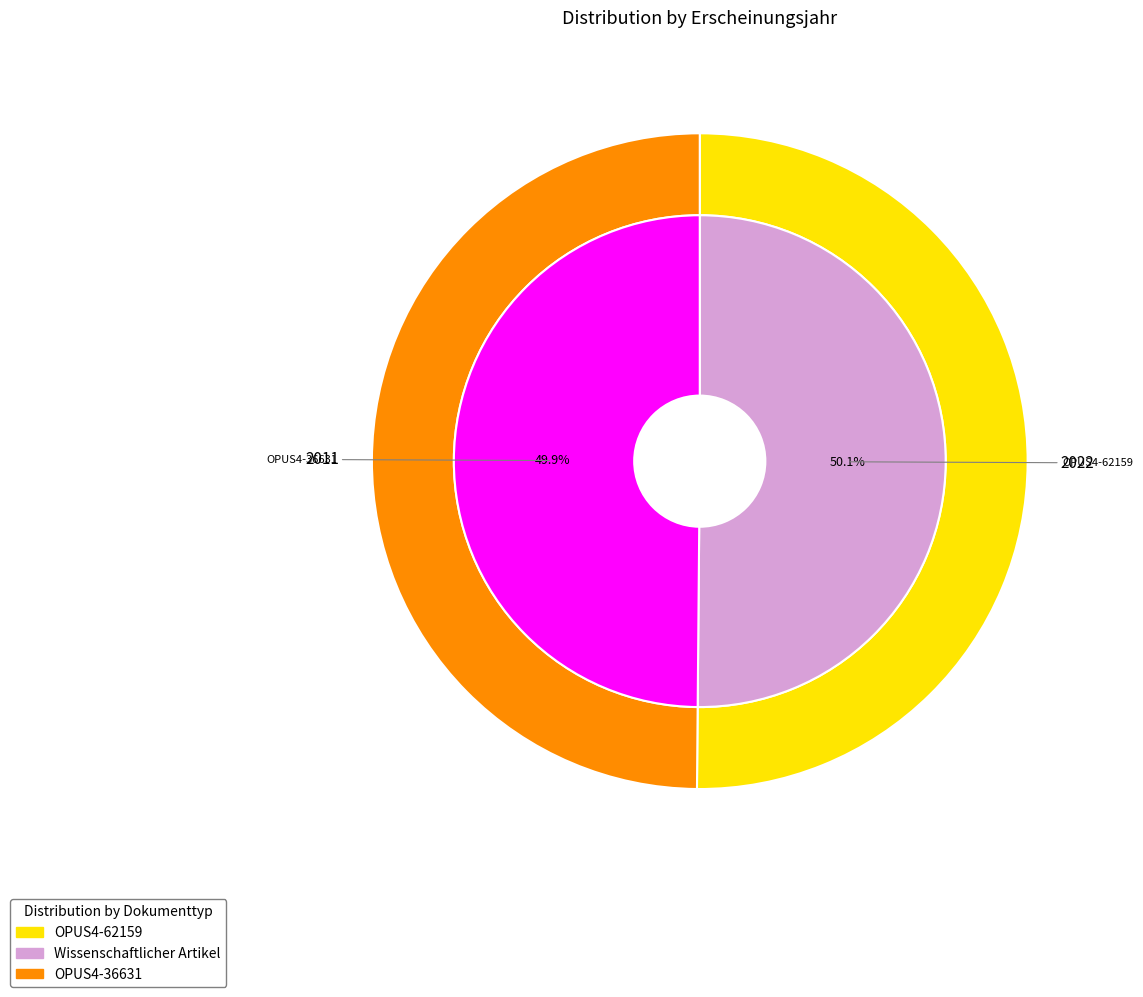

Which slice is the smallest?

OPUS4-36631